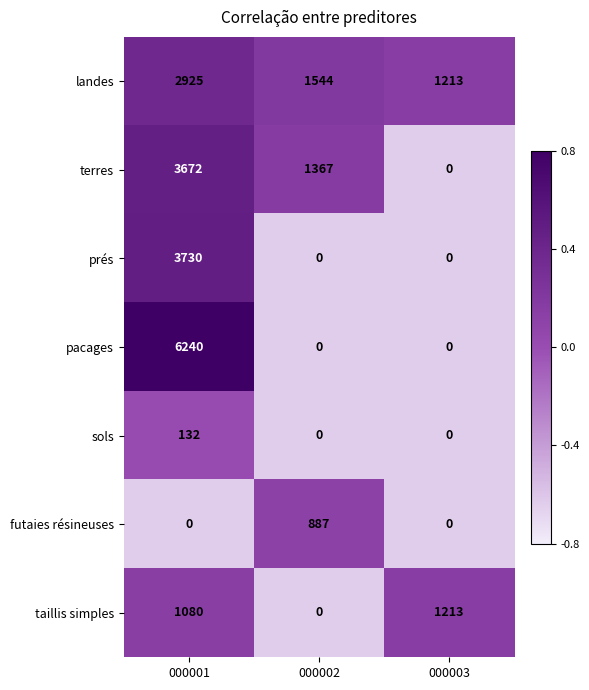

What is the greatest value displayed?

6240